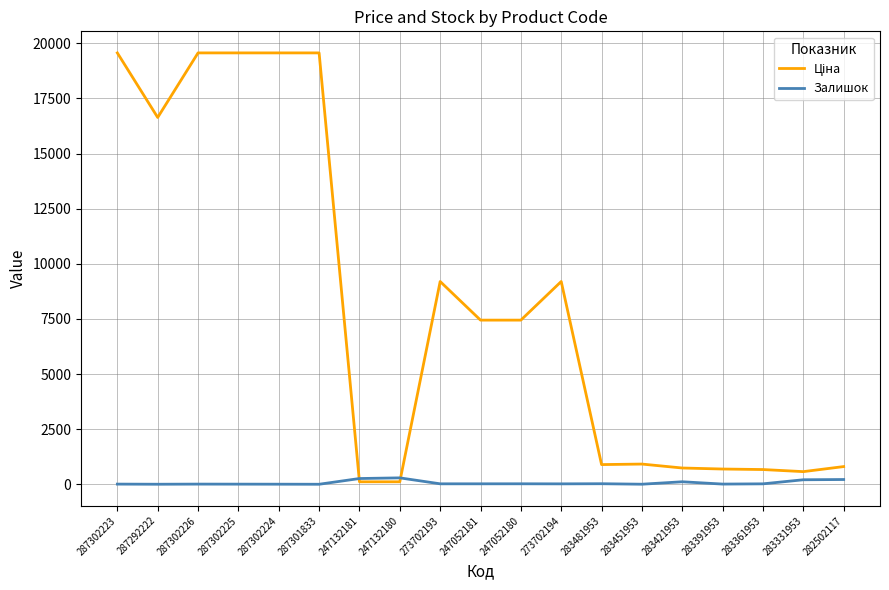

The Залишок series shows 215.0 at 282502117. True or false?

True